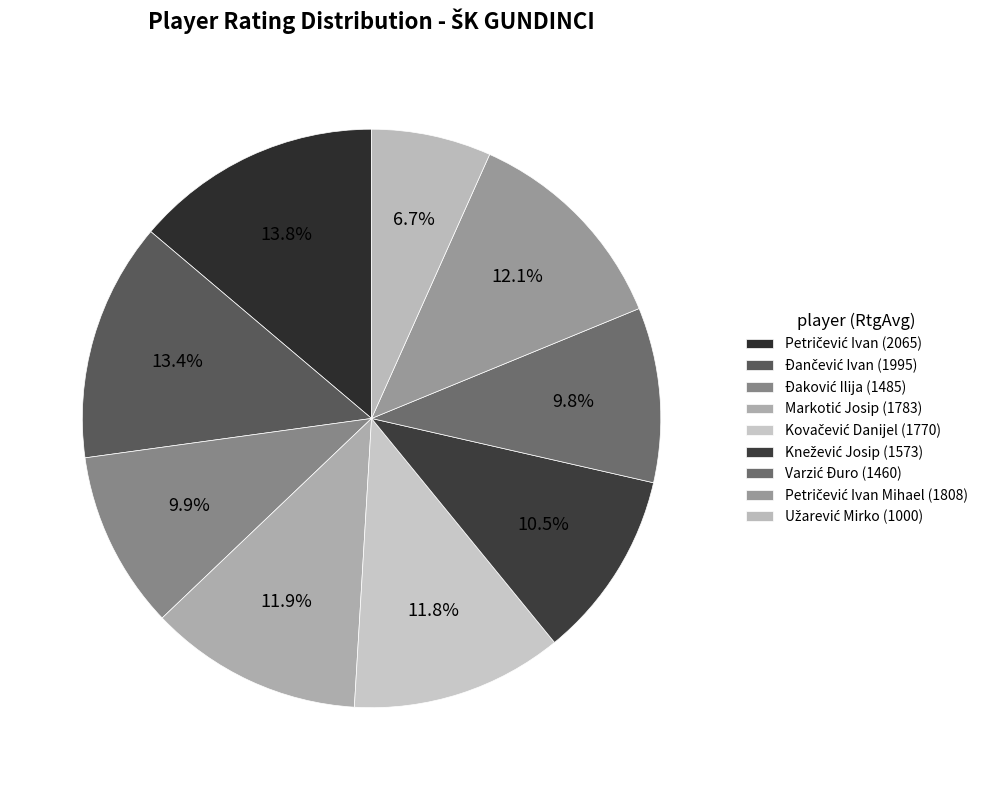

To the nearest percent, what is the difference between the largest and smallest slice percentages?

7%